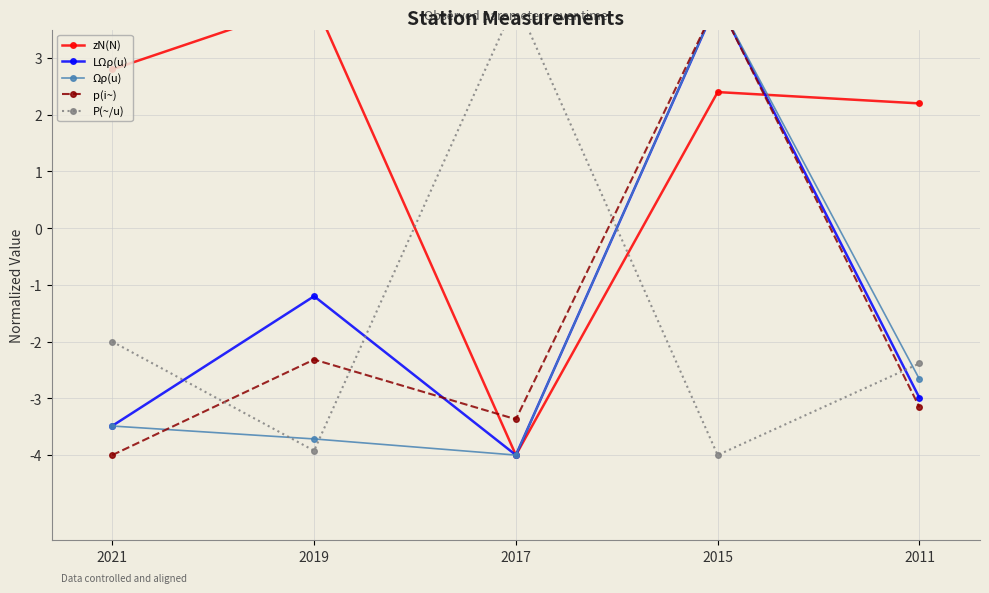

Read the Ωρ(u) value at 2019.

-3.7